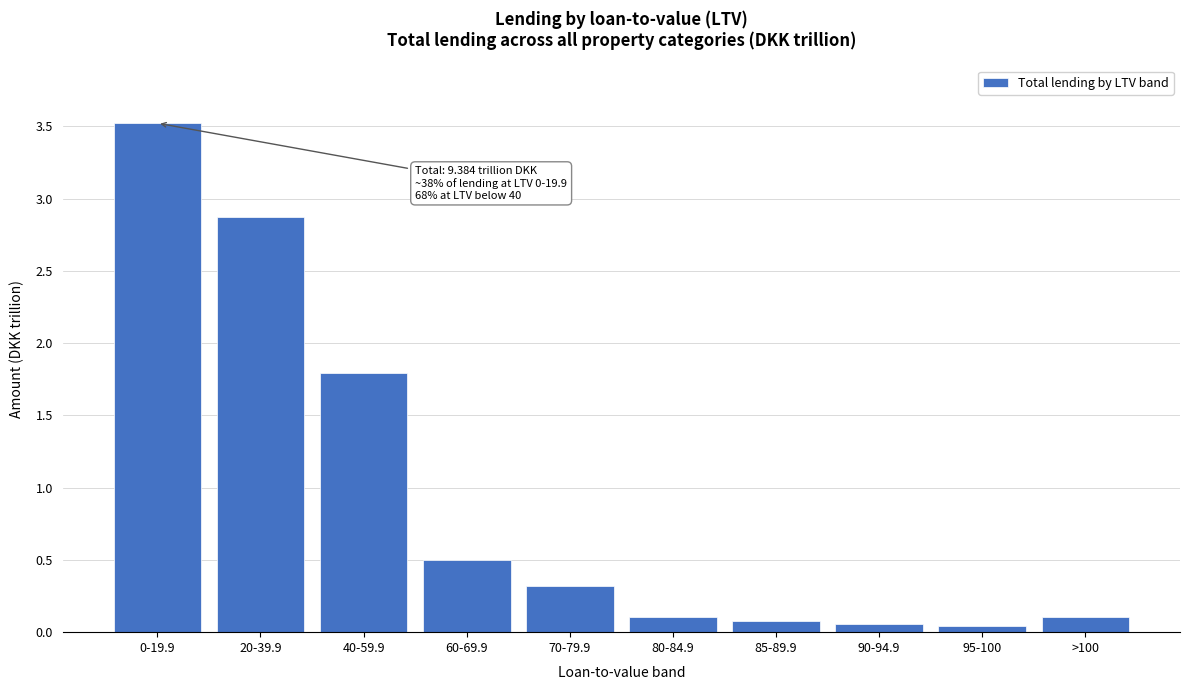

What is the ratio of the value at 0-19.9 to the value at 20-39.9?

1.2